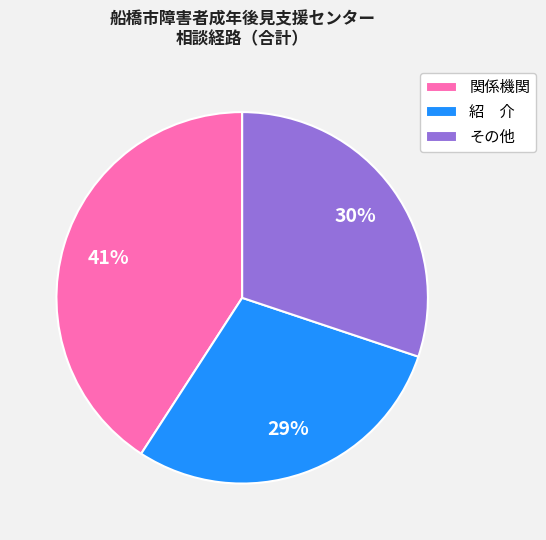

Count the number of slices in the pie.

3